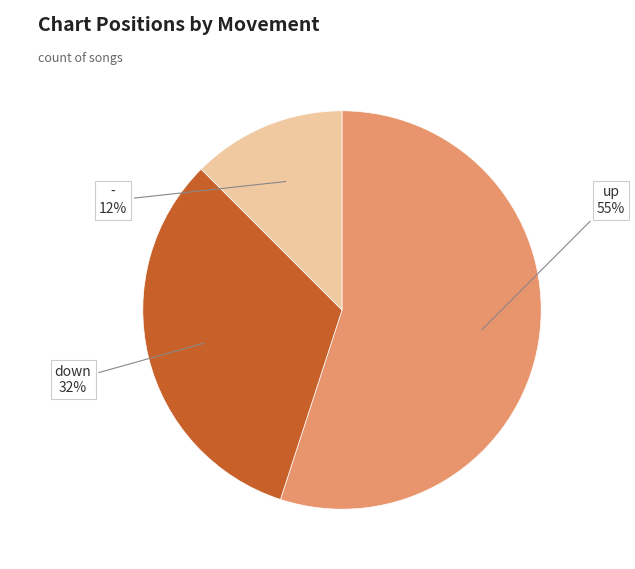

To the nearest percent, what is the difference between the largest and smallest slice percentages?

43%